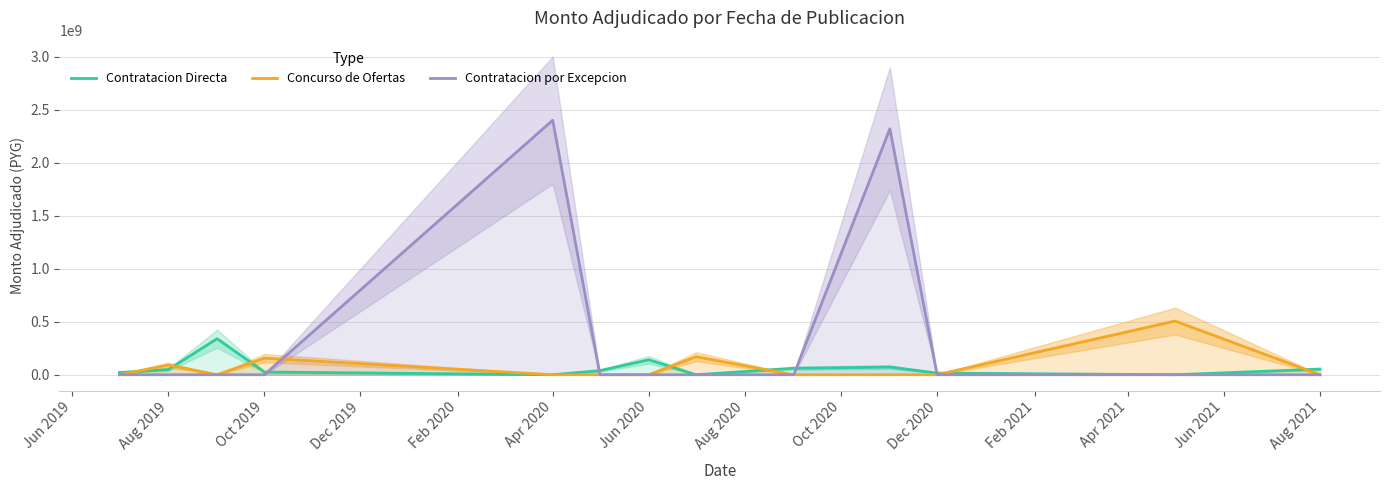

What is the total value across all series at Oct 2020?

60866500